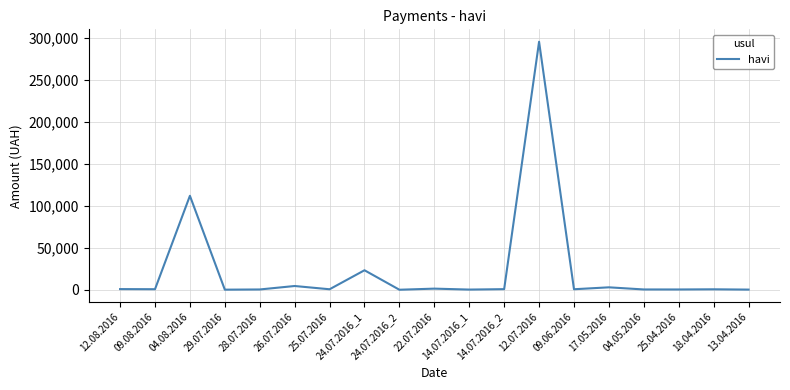

What is the maximum value shown in the chart?

295638.6